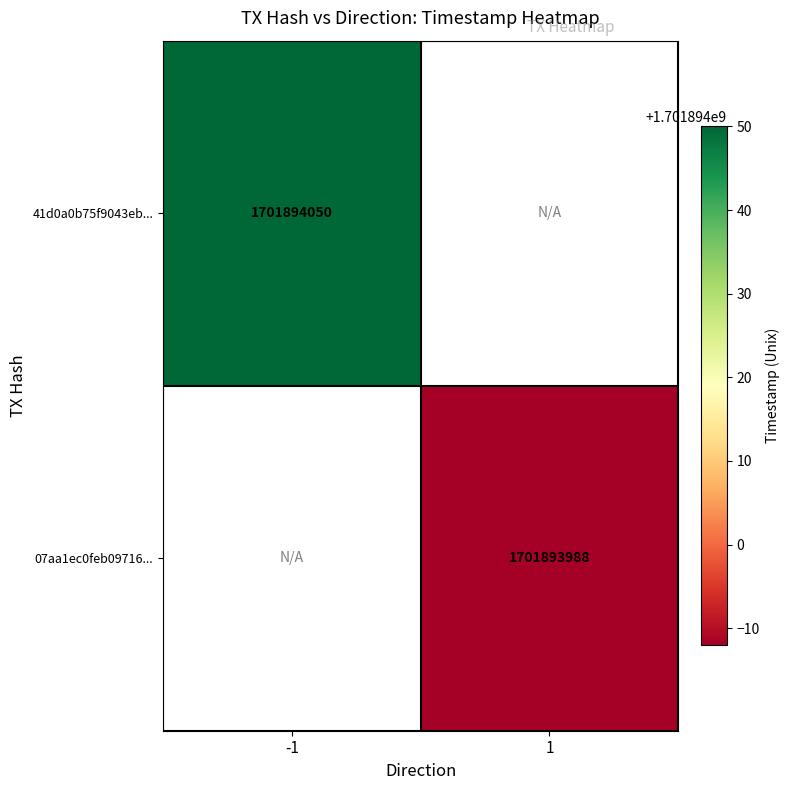

Which series changed the most between direction and time_stamp?

41d0a0b75f9043ebdf5578117ba2c3ee990a18b